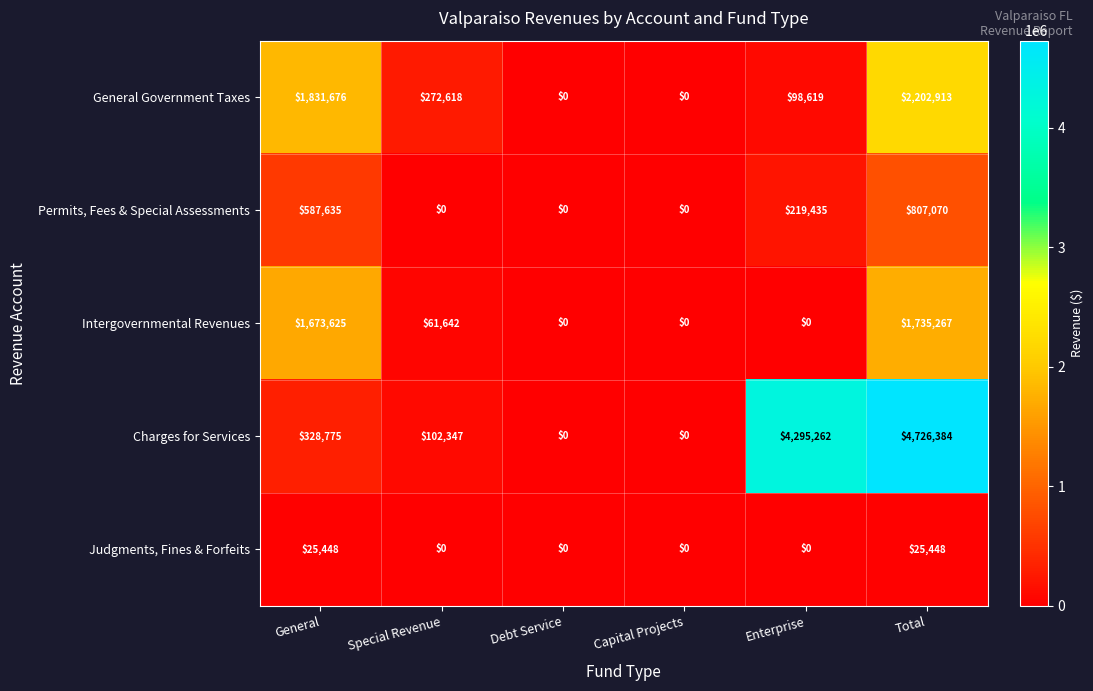

List the series in order of their peak value, lowest first.

Judgments, Fines & Forfeits, Permits, Fees & Special Assessments, Intergovernmental Revenues, General Government Taxes, Charges for Services